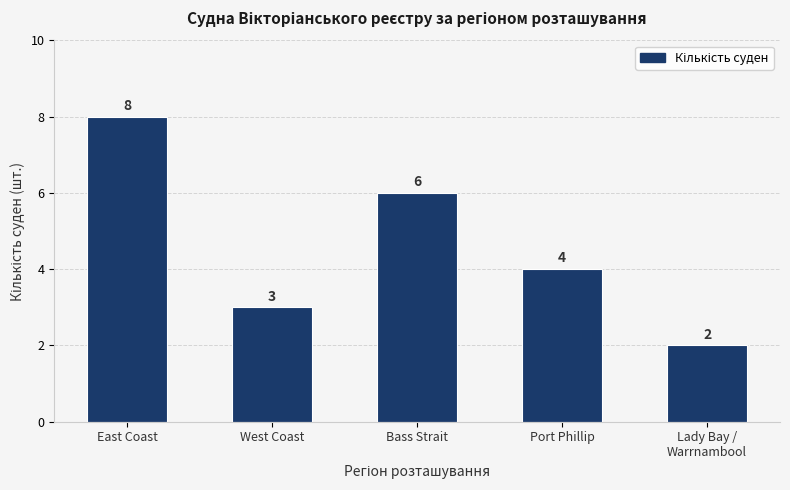

What is the ratio of the value at East Coast to the value at Bass Strait?

1.3